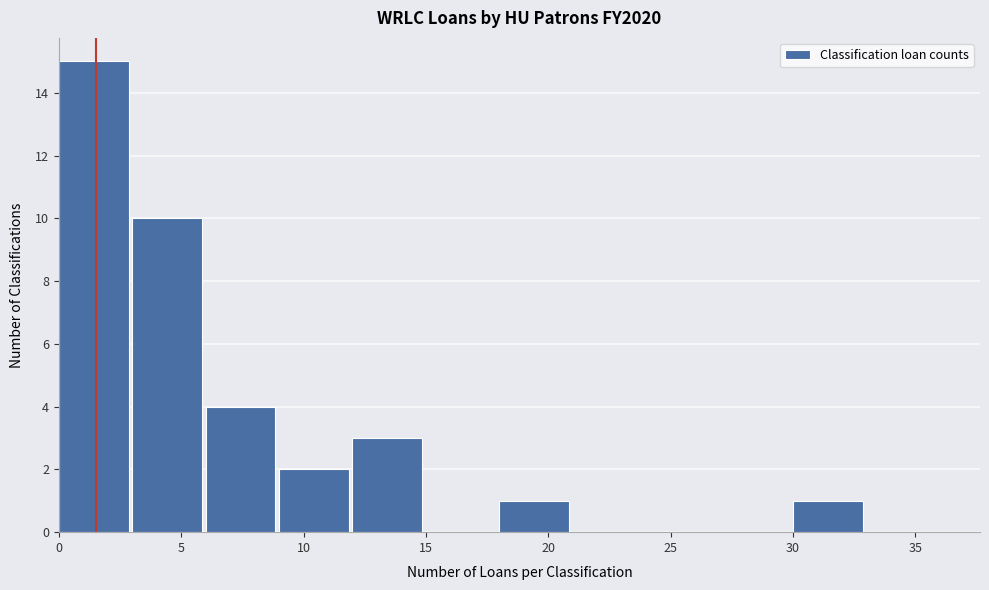

Reading left to right, list every bar in this chart as the range it spans on the x-axis followed by its height. The values are not printed on the chart, so give them approximately, as read against the axis.

0 to 3: 15
3 to 6: 10
6 to 9: 4
9 to 12: 2
12 to 15: 3
15 to 18: 0
18 to 21: 1
21 to 24: 0
24 to 27: 0
27 to 30: 0
30 to 33: 1
33 to 36: 0